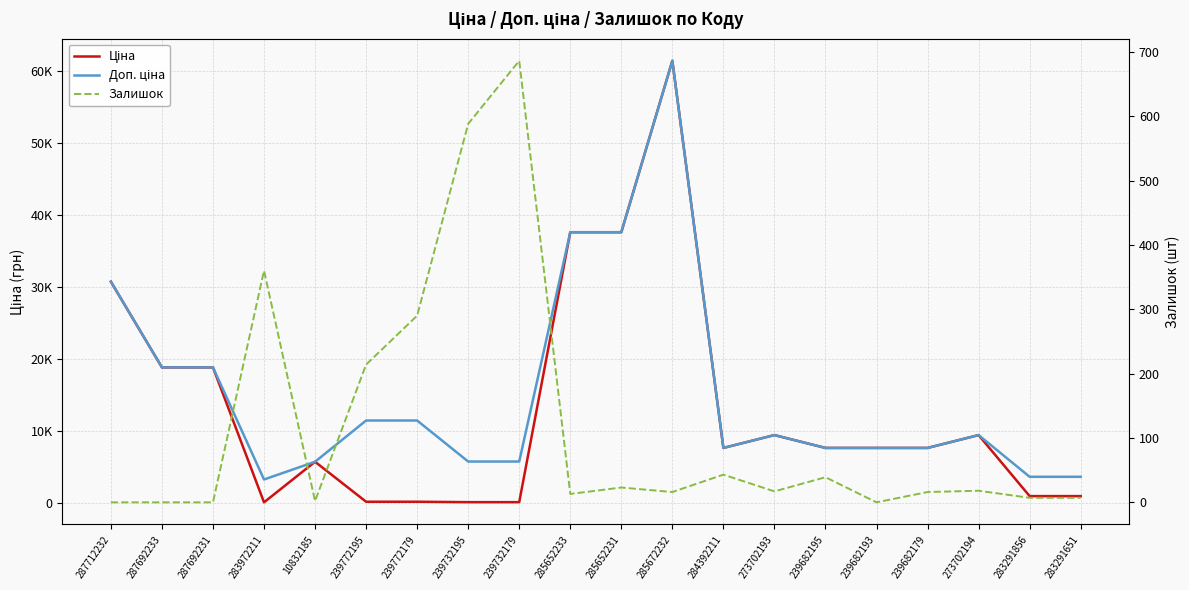

Rank the series at 239682179 from lowest to highest value.

Залишок, Ціна, Доп. ціна